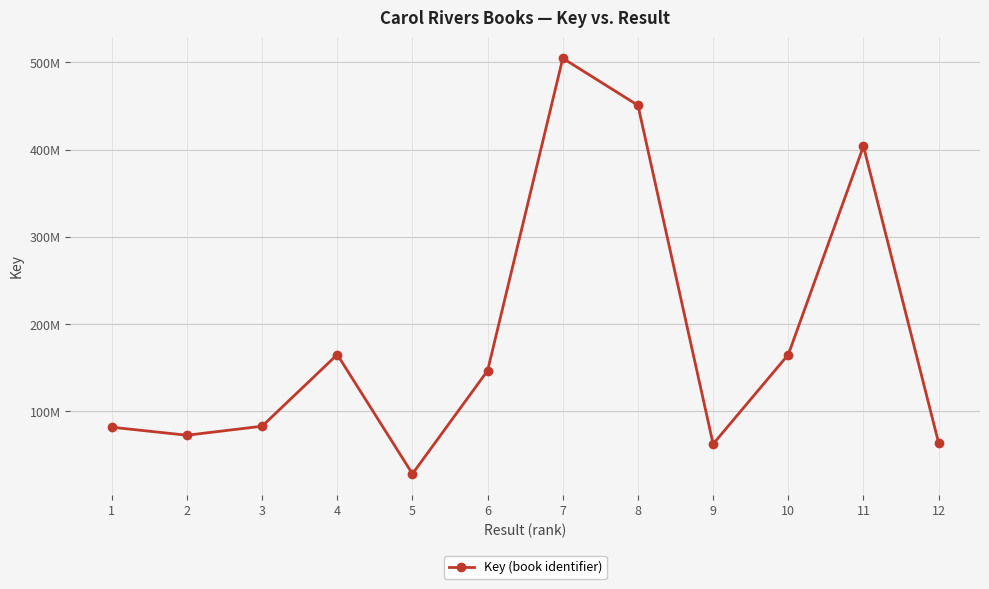

How many interior local valleys (lower than both neighbors) does the data have?

3